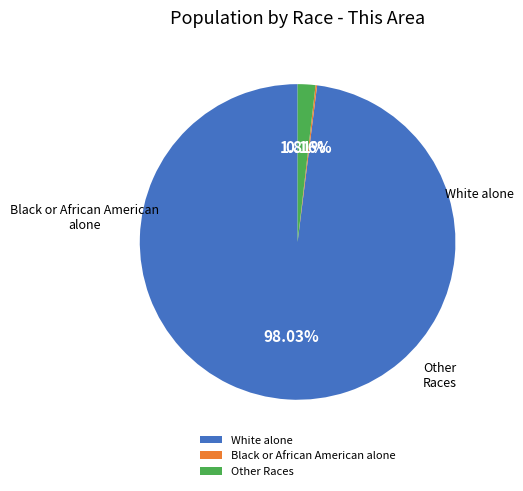

Is there a majority slice in this chart?

Yes